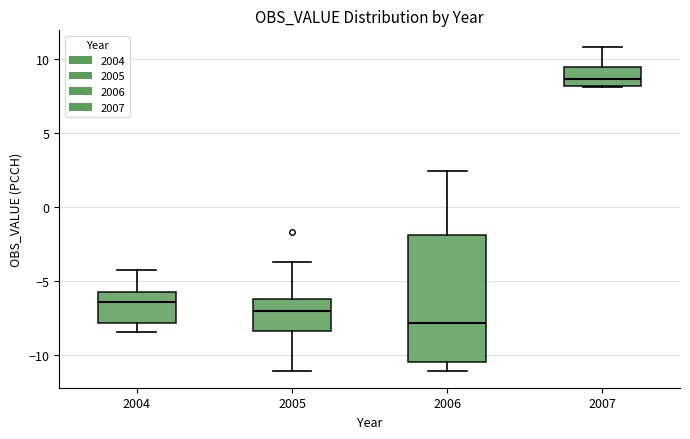

Which box has the lowest median line?

2006